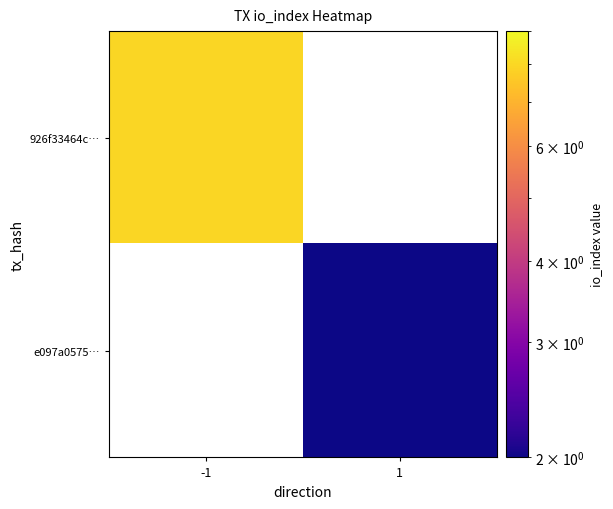

At which category does the chart reach its peak across all series?

-1